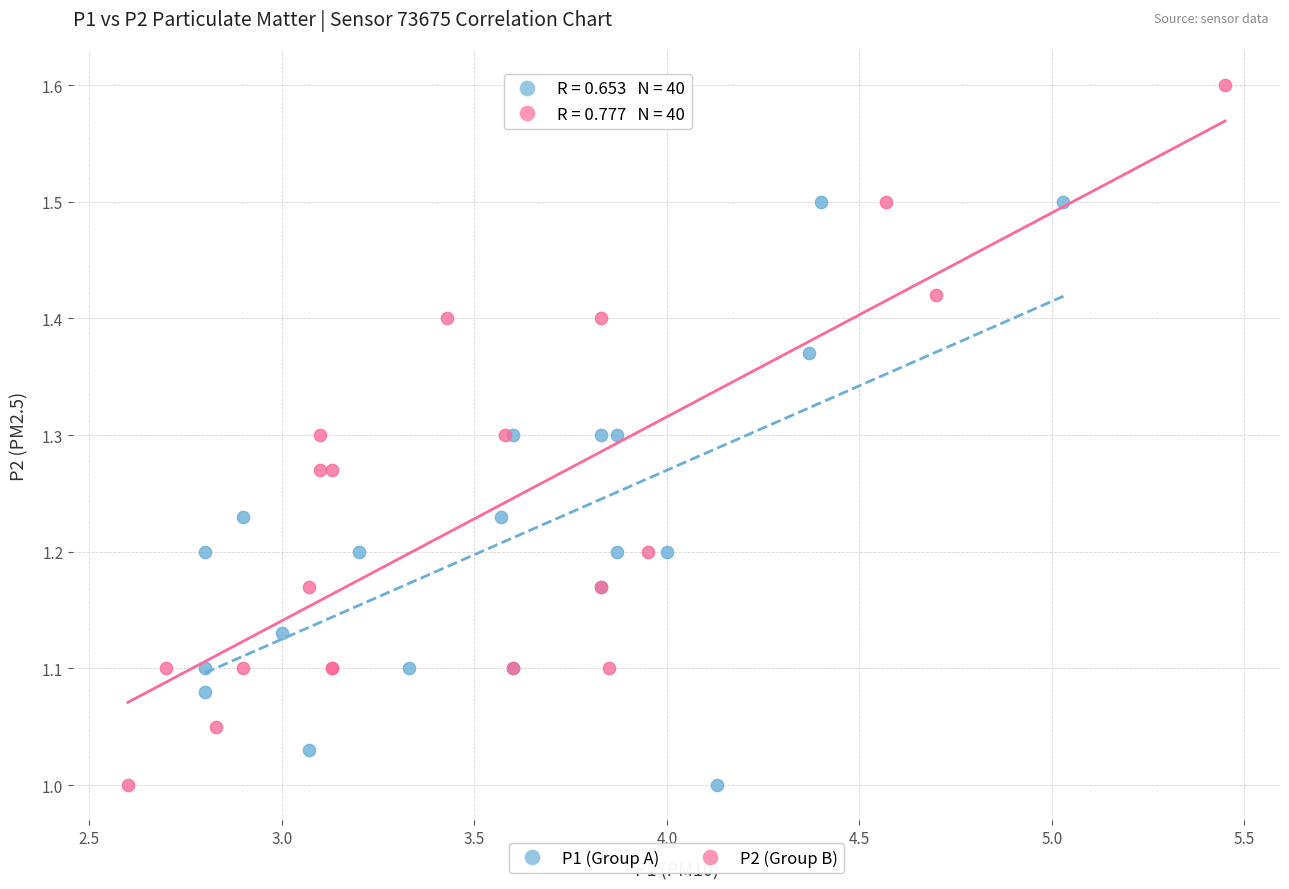

Which series has the widest spread of Y values?

P2 (Group B)